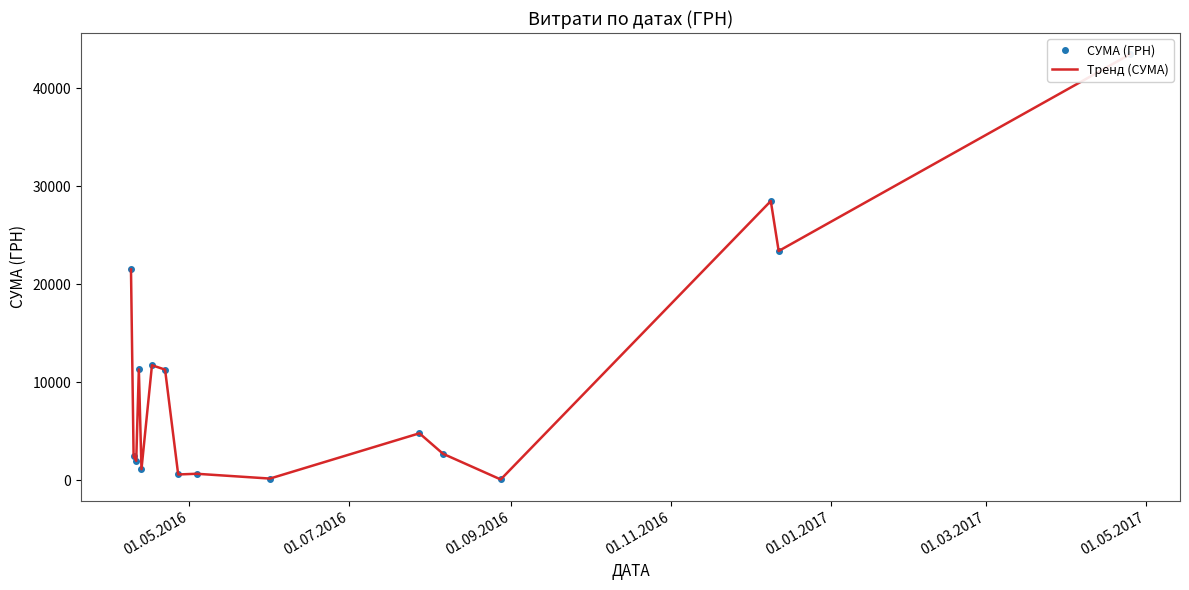

How many data points in Тренд (СУМА) are less than 4798?

8